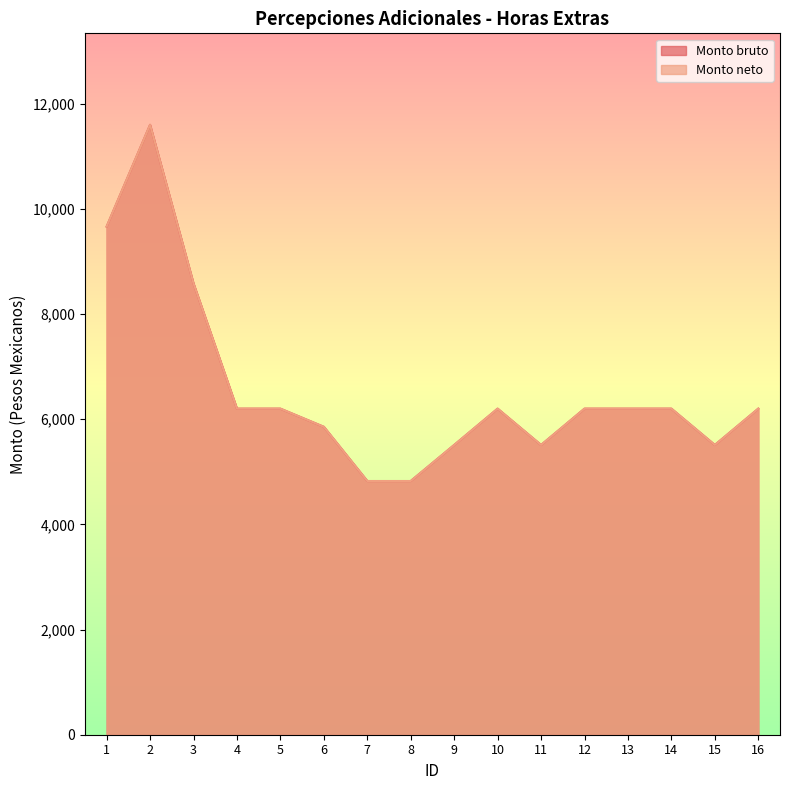

How many series are shown in this chart?

2